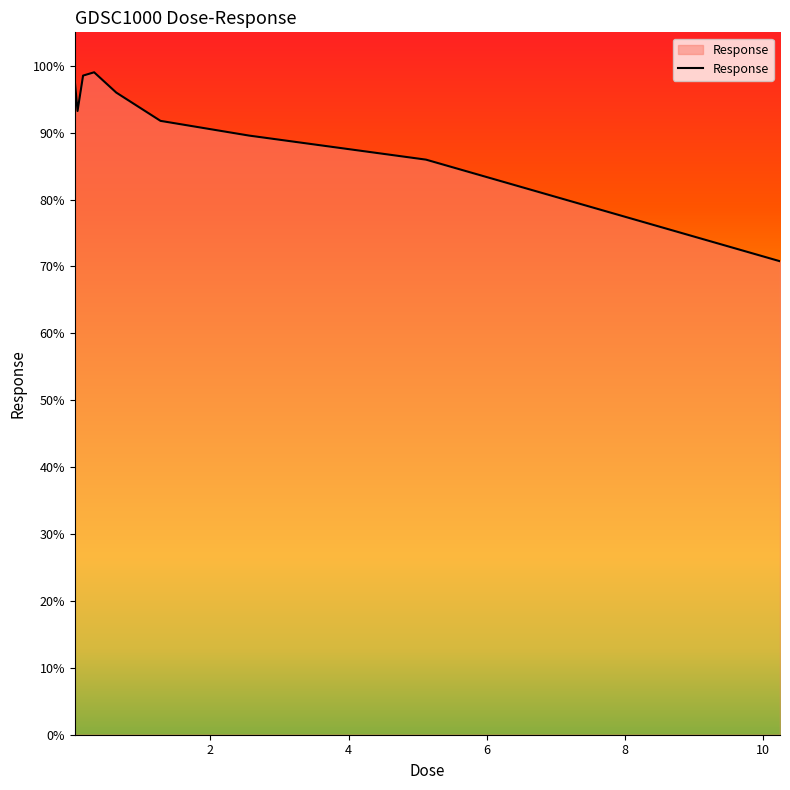

What is the smallest value displayed?

70.8